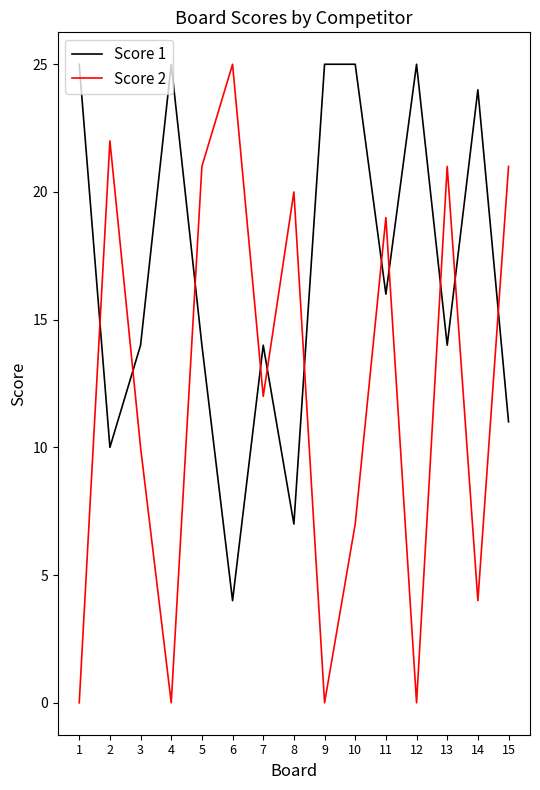

What is the difference between the maximum and minimum values in the Score 2 series?

25